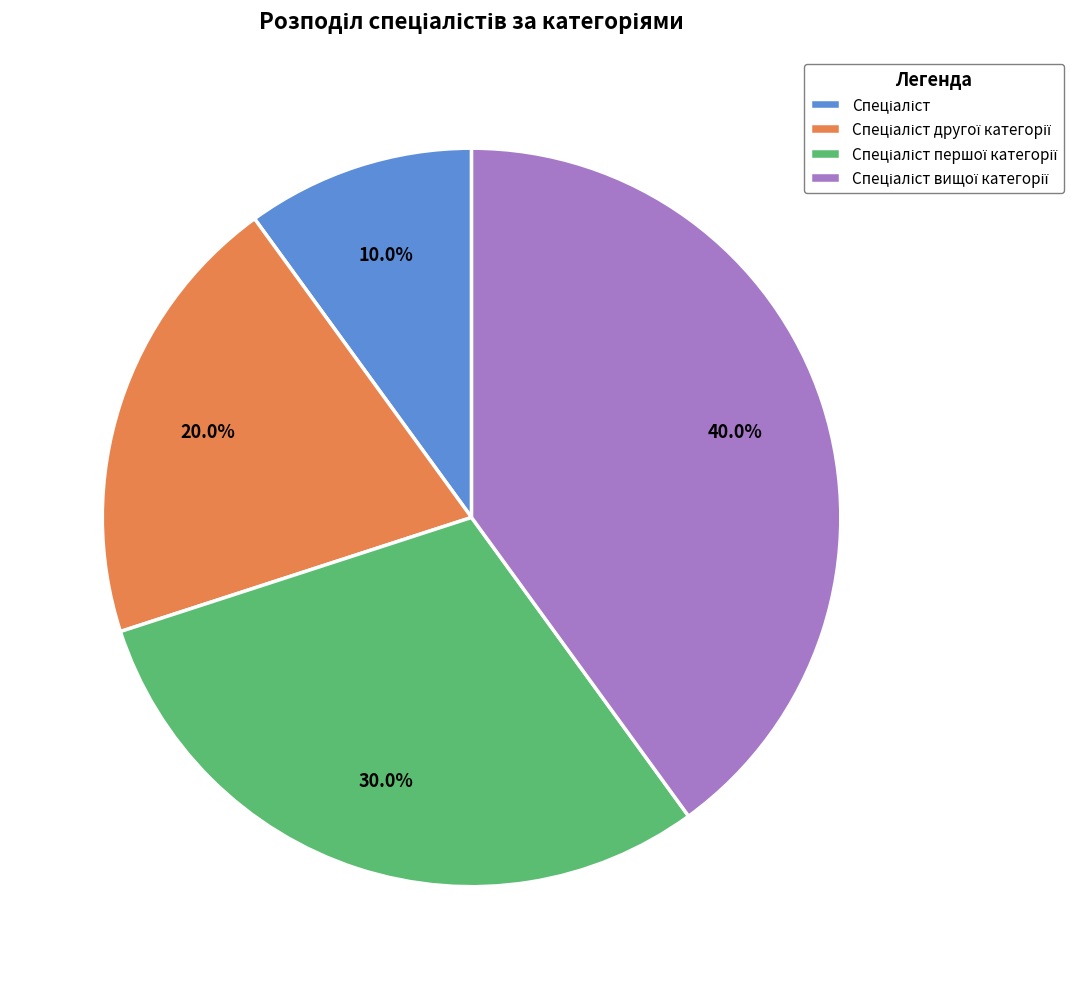

Is there a majority slice in this chart?

No